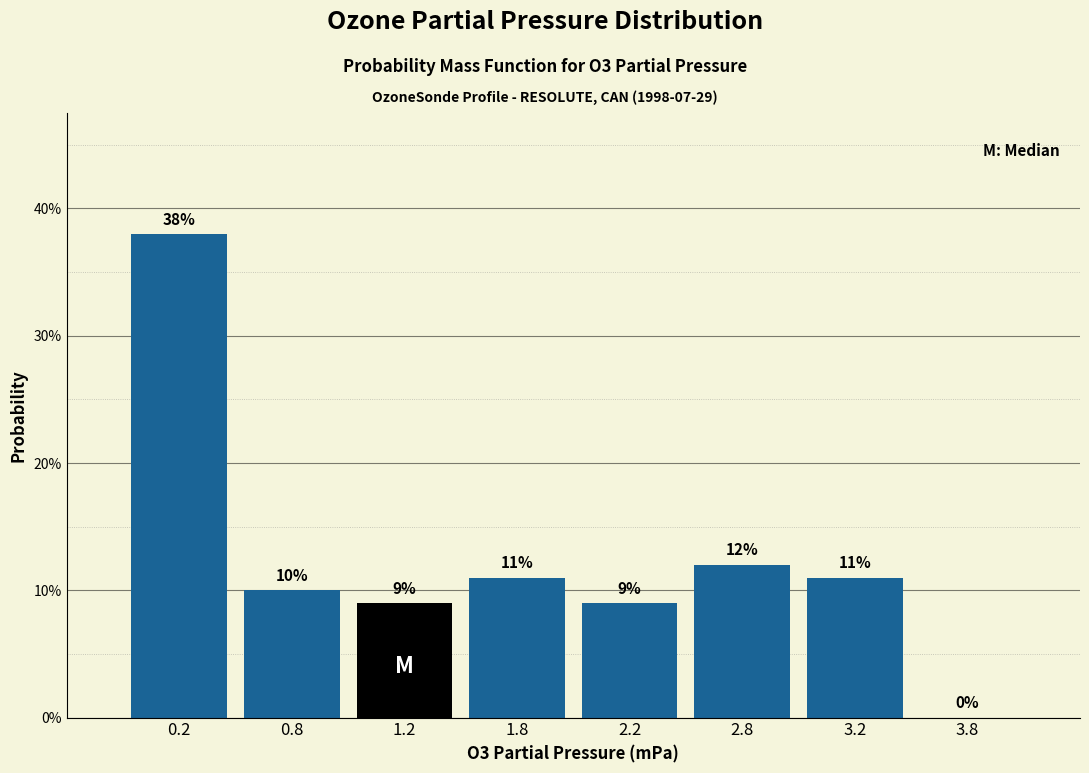

Are the bars horizontal?

No